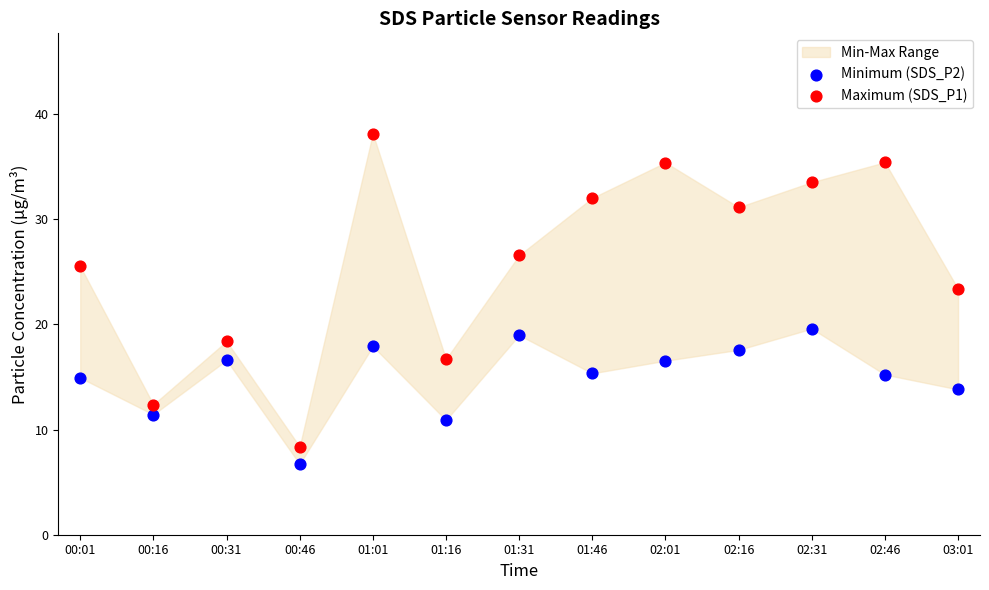

Across all data points, what is the range of Y values (max minus min)?

31.4